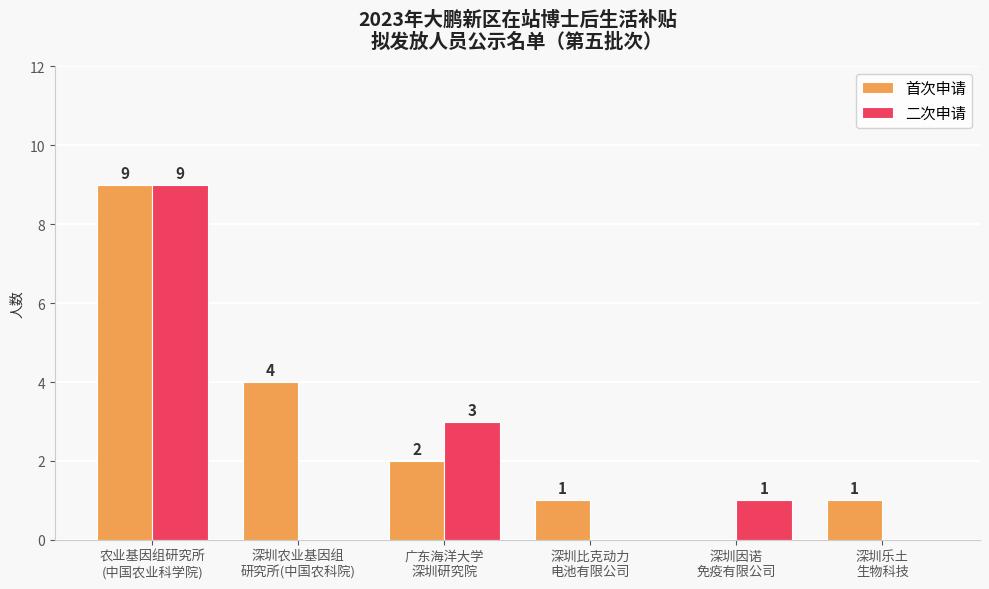

Is the value of 首次申请 at 农业基因组研究所
(中国农业科学院) greater than the value of 二次申请 at 广东海洋大学
深圳研究院?

Yes